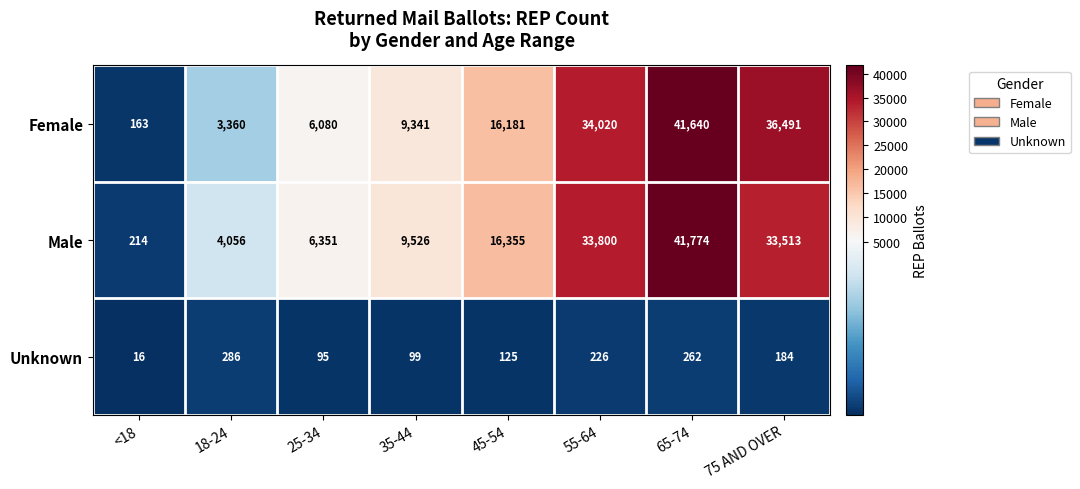

Read the Female value at 75 AND OVER.

36491